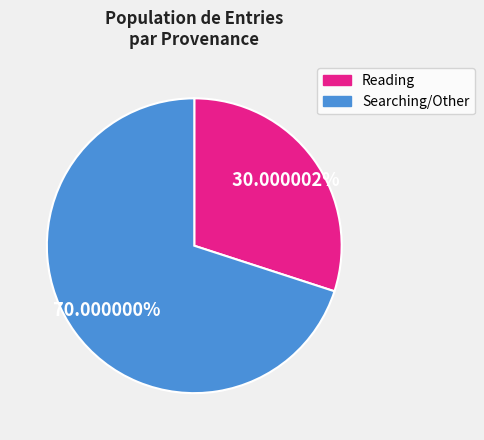

Count the number of slices in the pie.

2